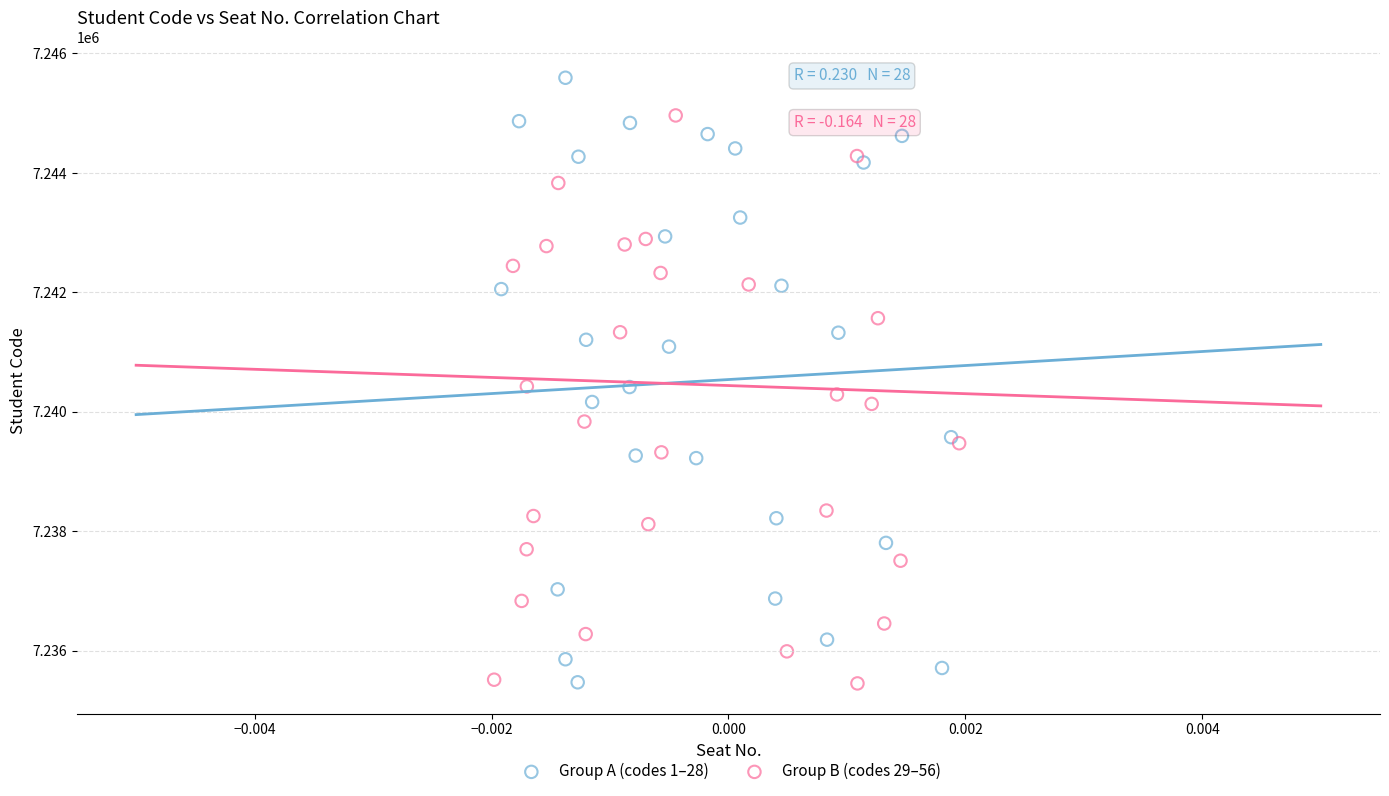

Which series reaches the maximum Y coordinate?

Group A (codes 1–28)